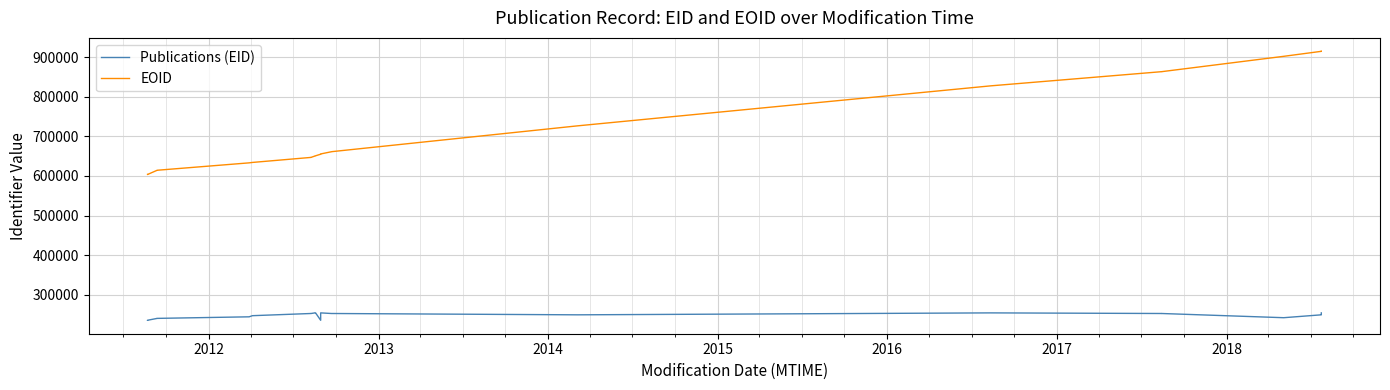

Which series has the largest range (max minus min)?

EOID